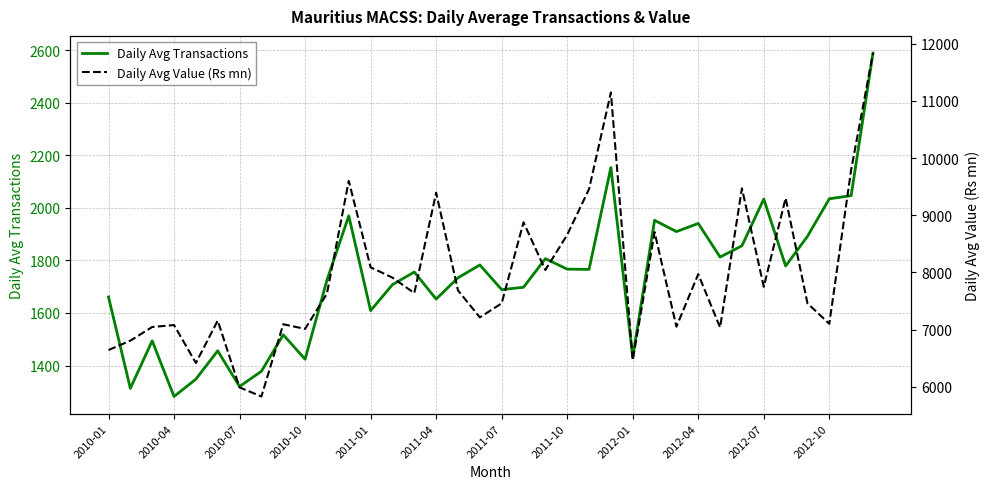

How many interior local valleys does the Daily Avg Transactions series have?

12